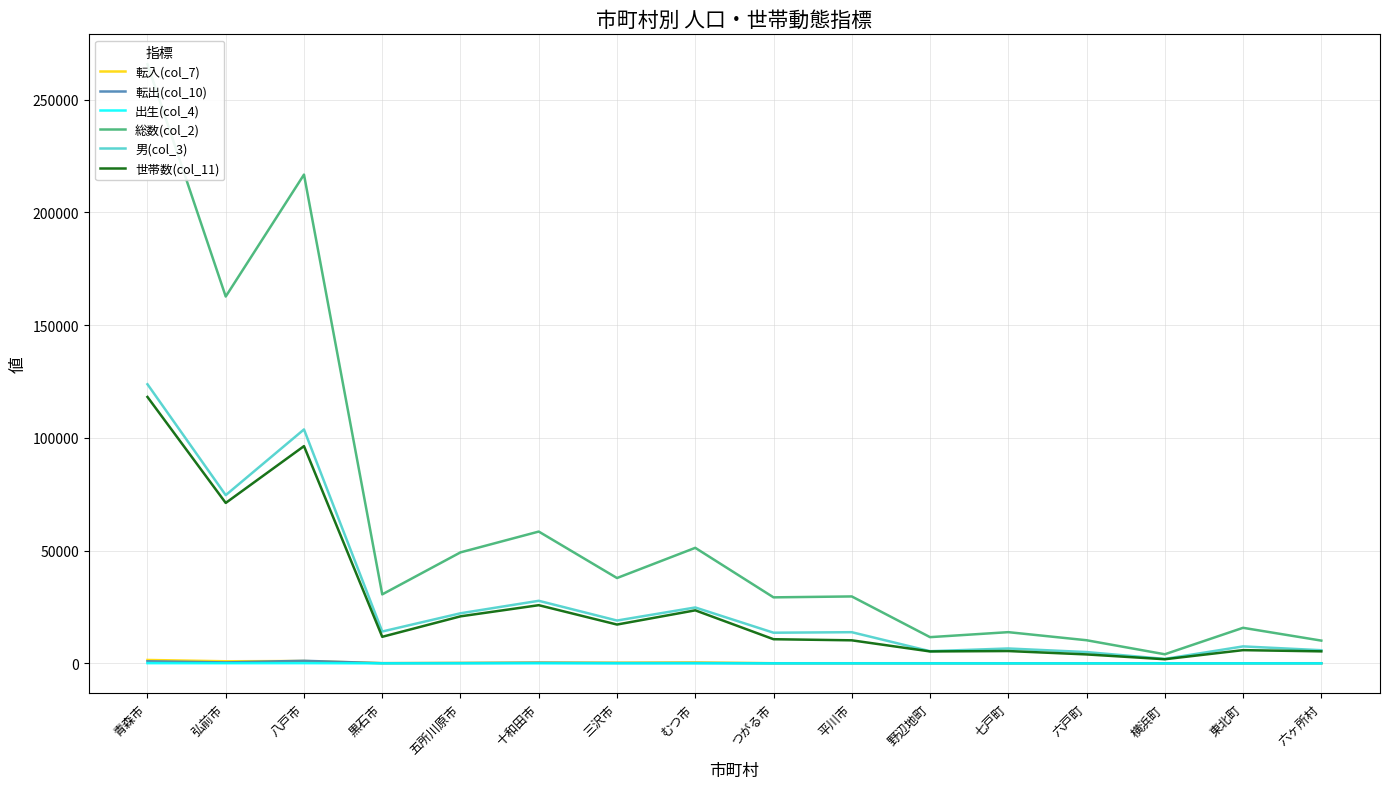

Read the 出生(col_4) value at 野辺地町.

2